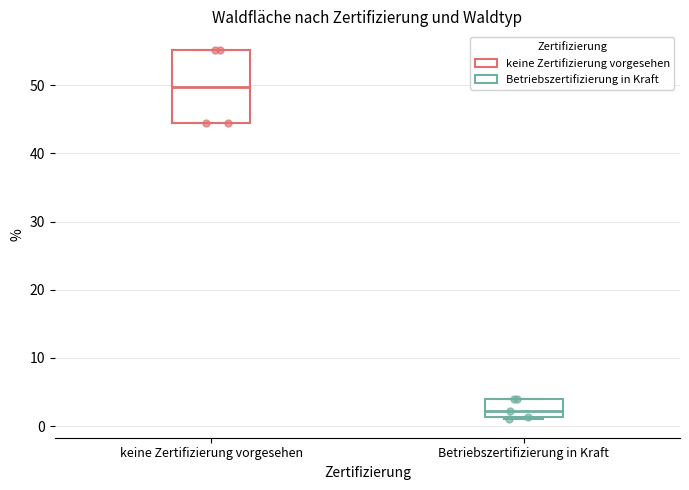

Reading left to right, read every box against the y-axis: the position of its median line, the range the box covers, and the ends of its whiskers. The values are not printed on the chart, so give them approximately, as read against the axis.

keine Zertifizierung vorgesehen: median 50, box 44 to 55, whiskers 44 to 55
Betriebszertifizierung in Kraft: median 2, box 1 to 4, whiskers 1 (just below the box's lower edge) to 4